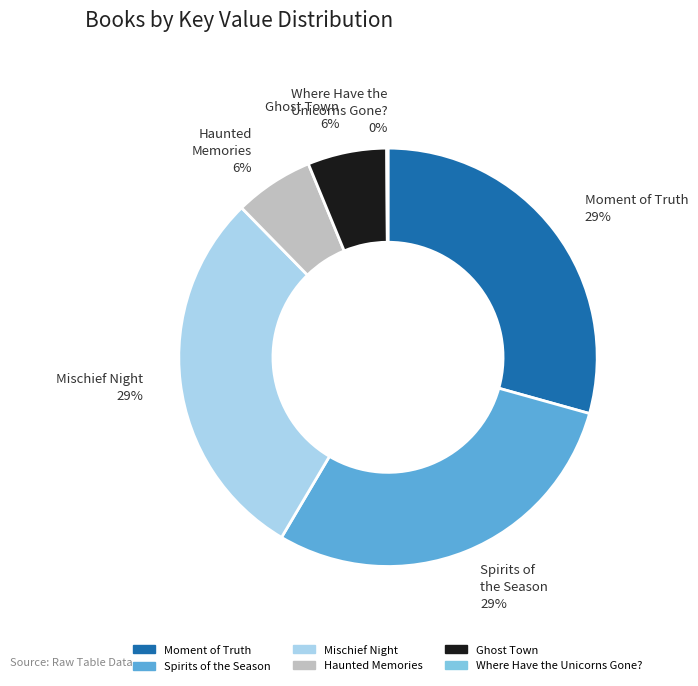

True or false: Mischief Night accounts for 42% of the total.

False